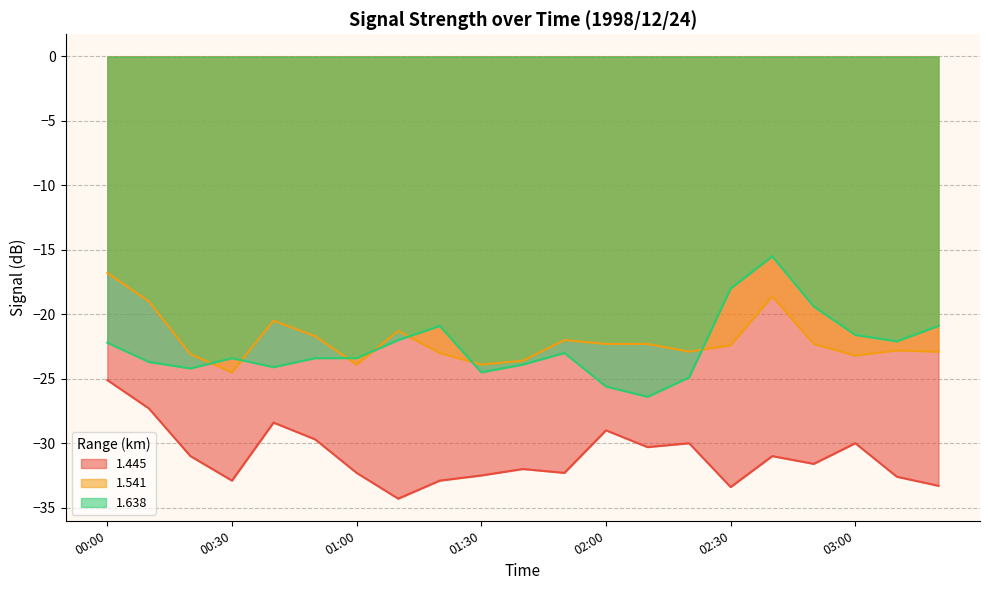

What is the label of the 14th point from the left?

02:10